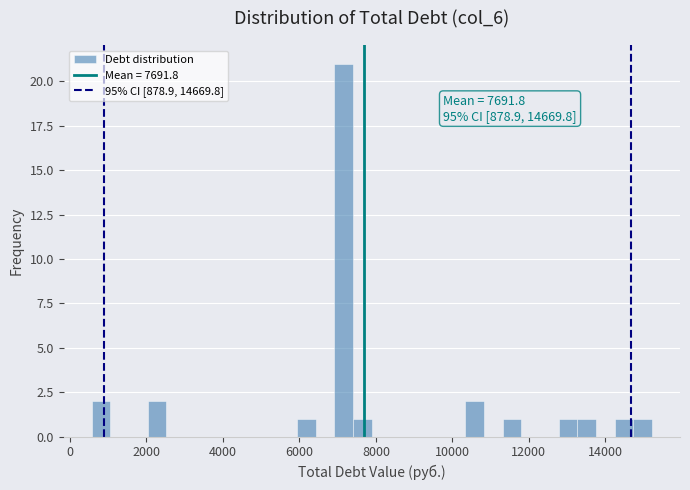

Around what value on the x-axis is the tallest bar? Give the approximate position of its centre, as read against the axis.

7200